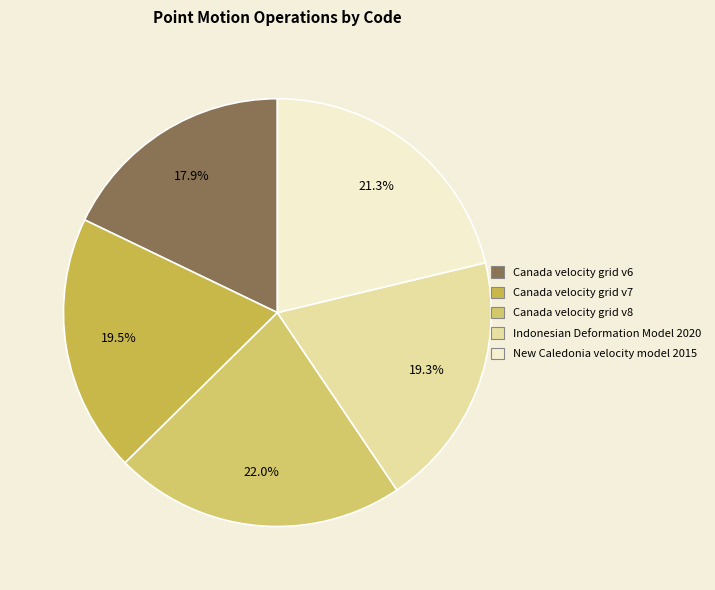

To the nearest percent, what portion does Canada velocity grid v7 represent?

20%